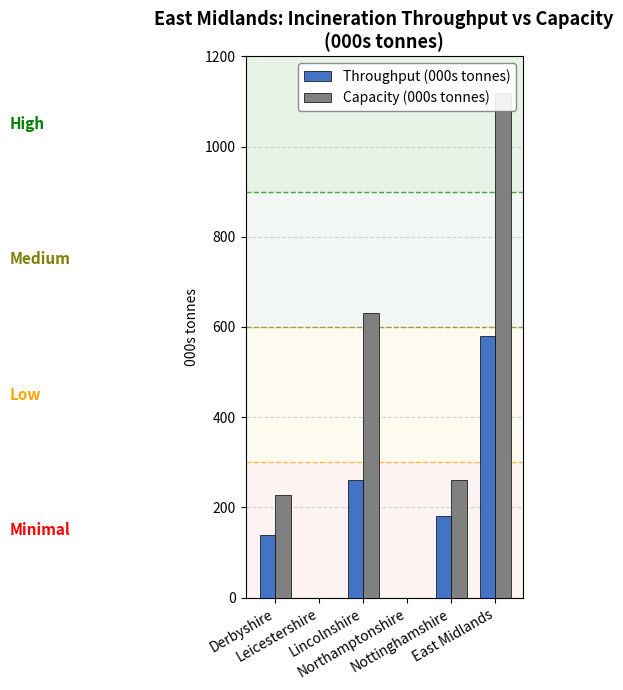

How many bars are there in total?

12